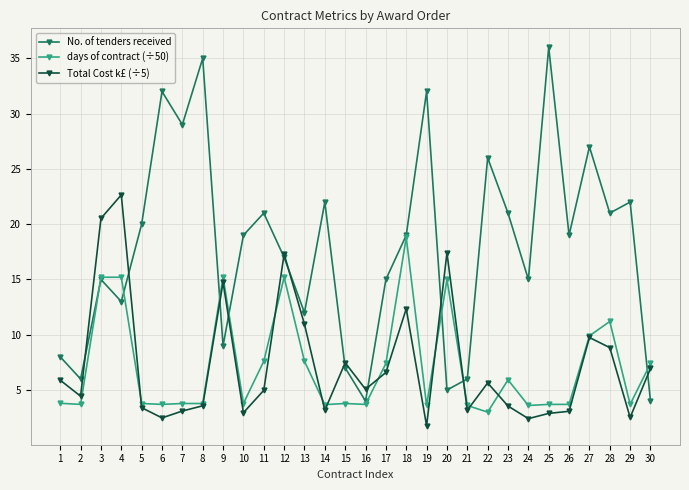

Which series has the largest total across all categories?

No. of tenders received